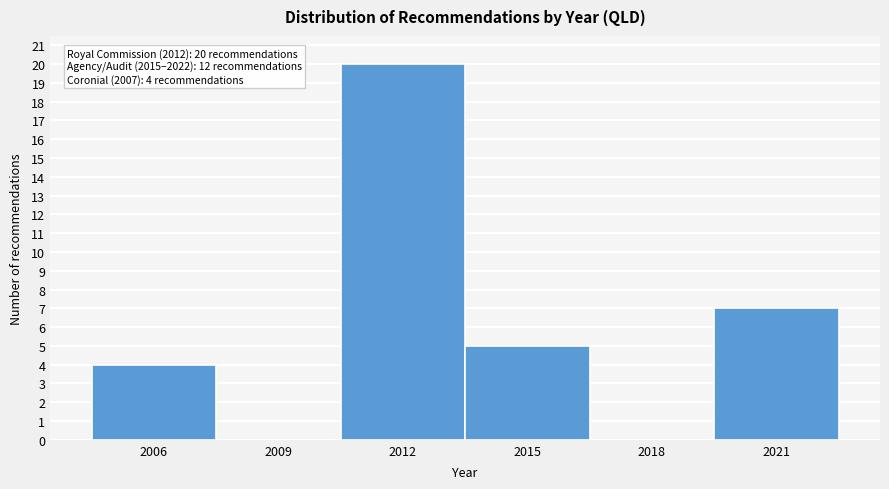

Reading left to right, list all the values displayed in this chart.

2006=4	2009=0	2012=20	2015=5	2018=0	2021=7